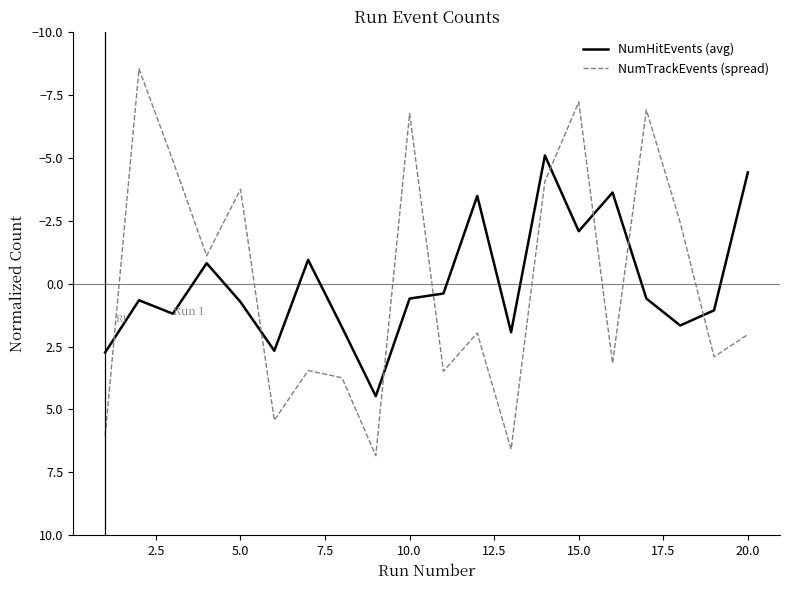

In NumHitEvents (avg), how many points are lower than both neighbors (excluding endpoints)?

6